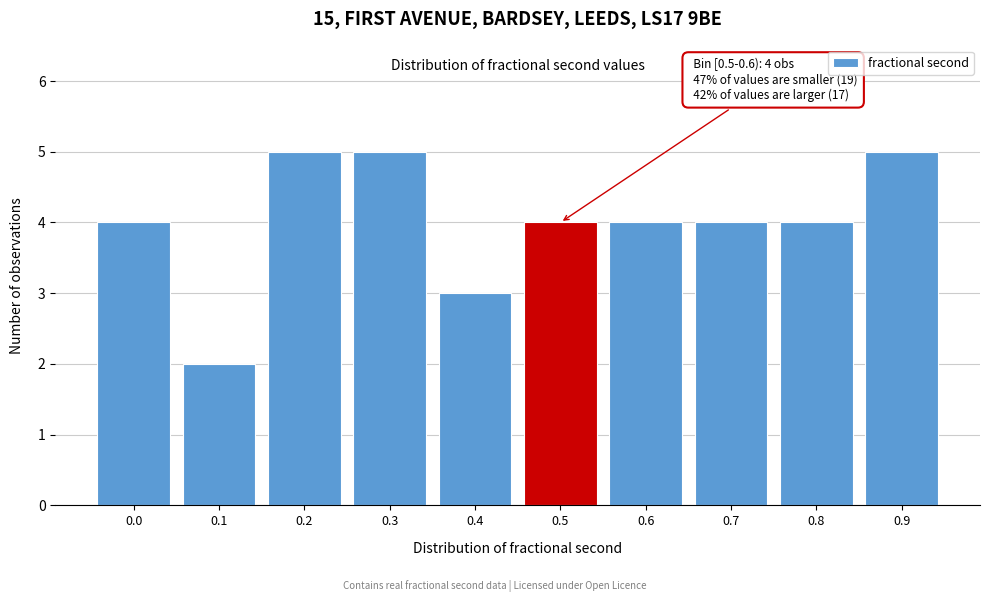

Reading left to right, transcribe all the data shown in this chart.

0.0=4	0.1=2	0.2=5	0.3=5	0.4=3	0.5=4	0.6=4	0.7=4	0.8=4	0.9=5